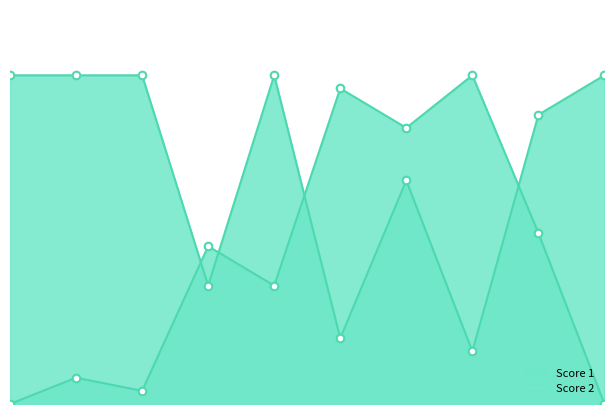

Is the value of Score 1 at 3 greater than the value of Score 2 at 1?

Yes